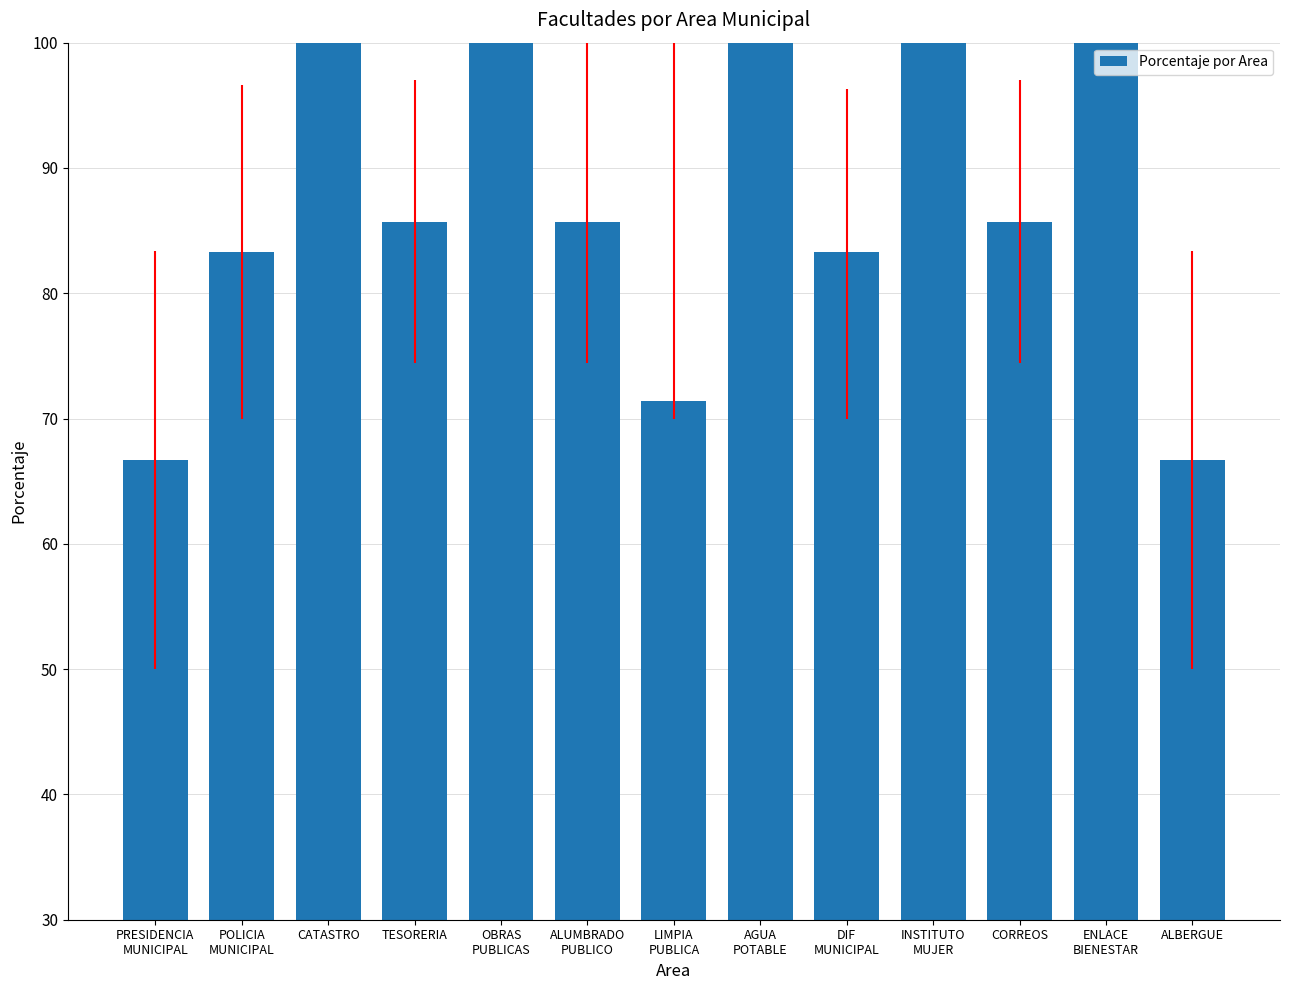

What is the label of the 10th bar from the right?

TESORERIA